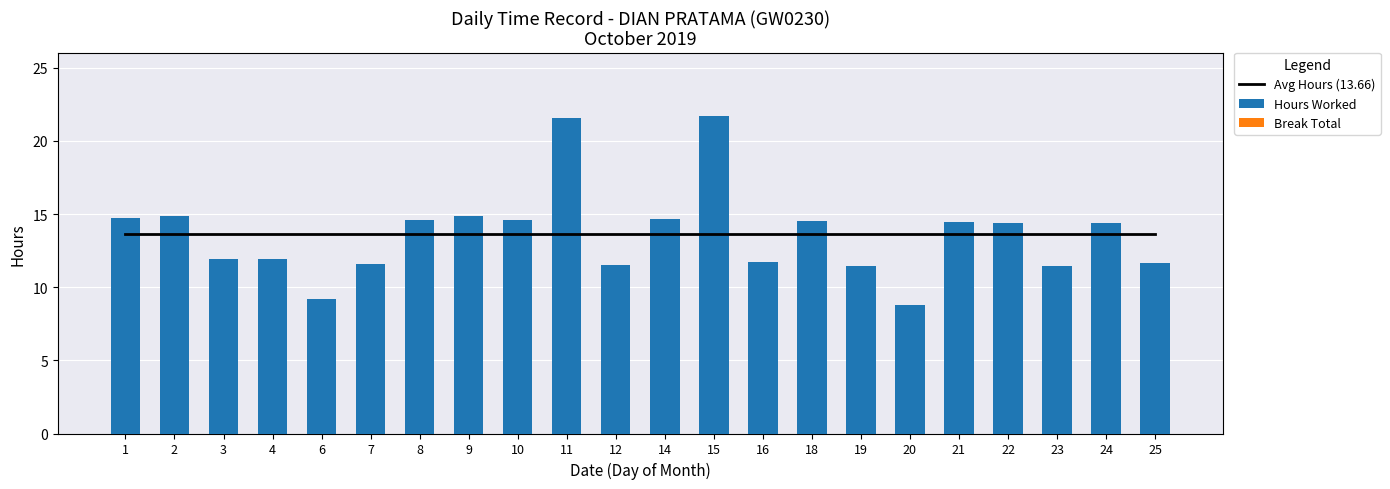

How many data points in Hours Worked are less than 14?

10